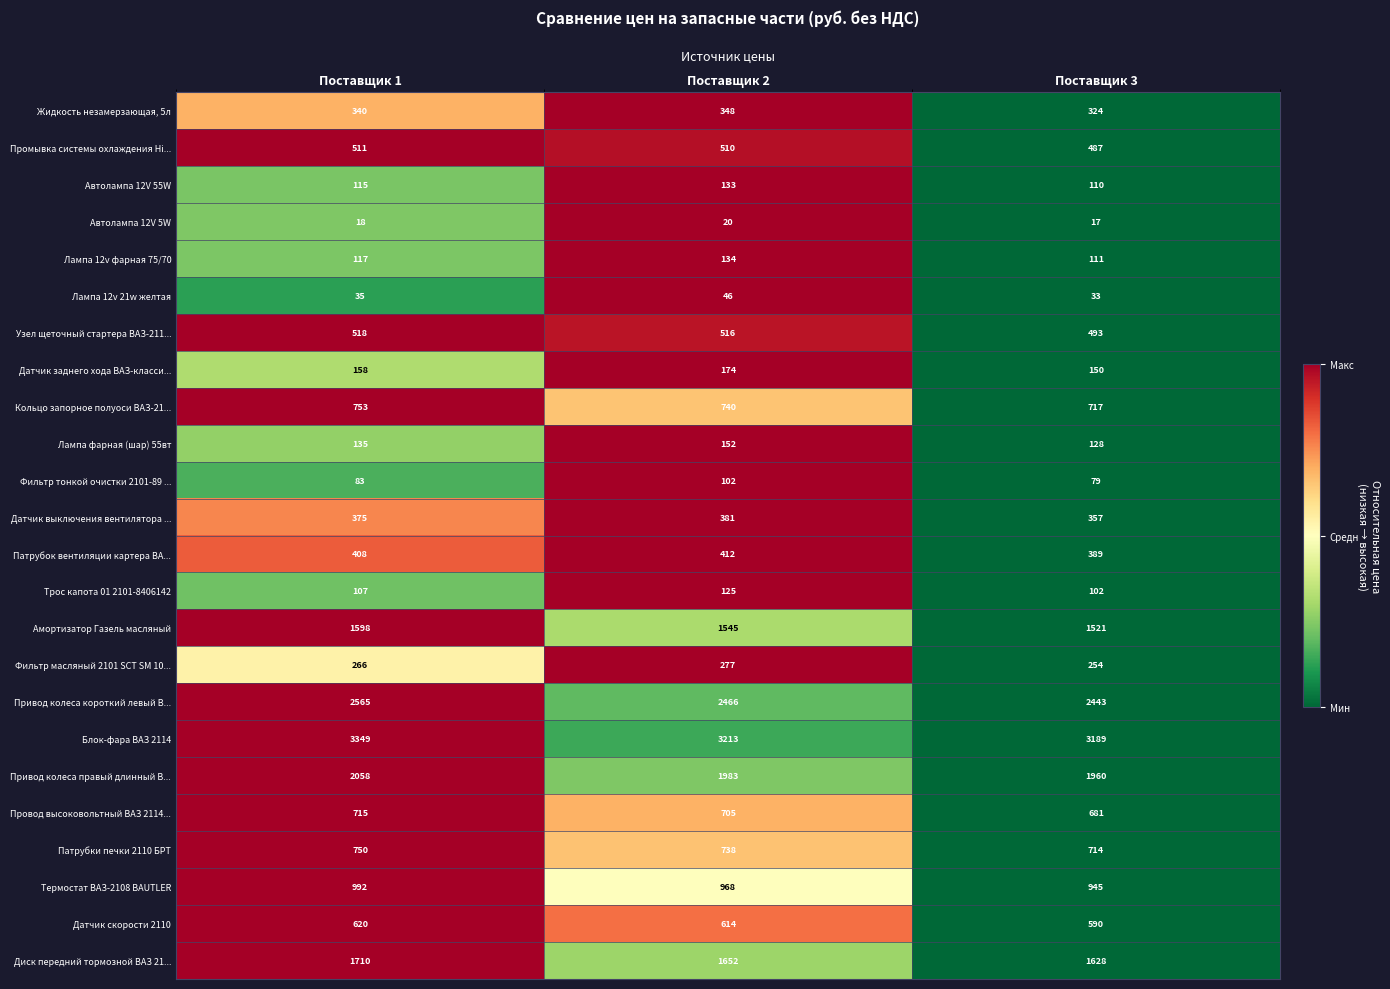

Is it true that Лампа фарная (шар) 55вт equals 219 at Поставщик 1?

False